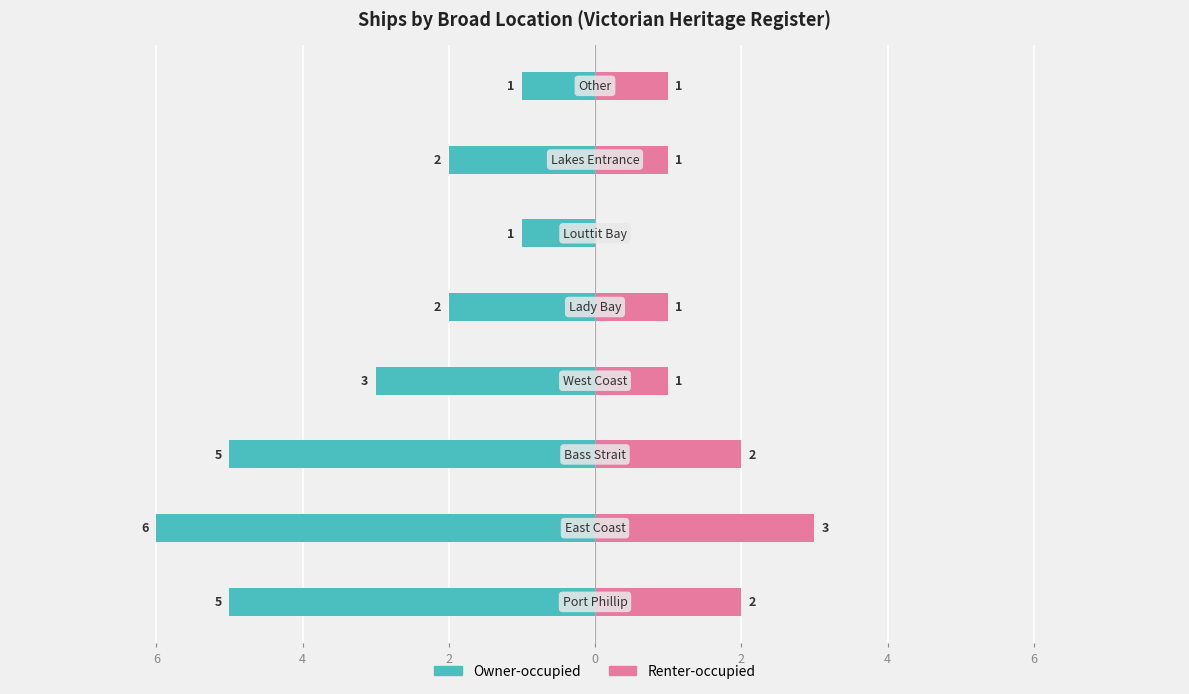

Which series has the largest range (max minus min)?

Owner-occupied